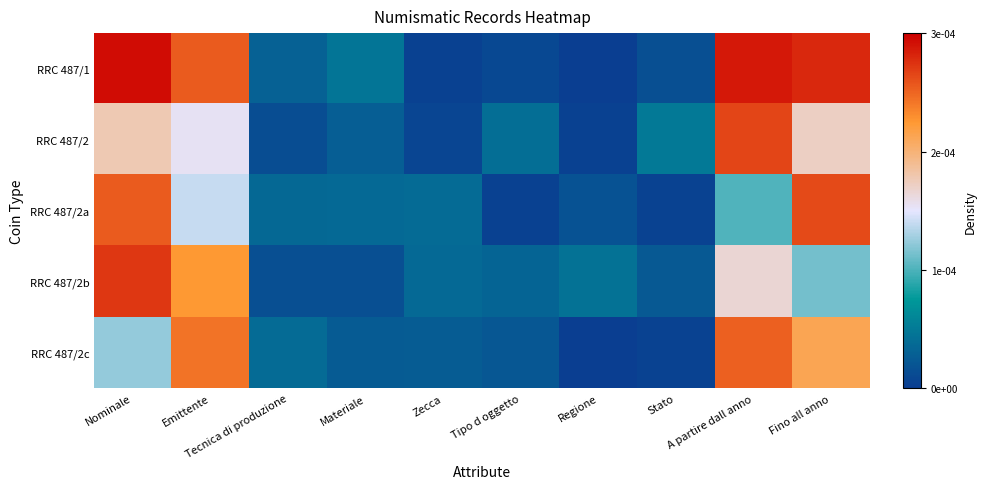

At how many categories does at least one series exceed 0?

10